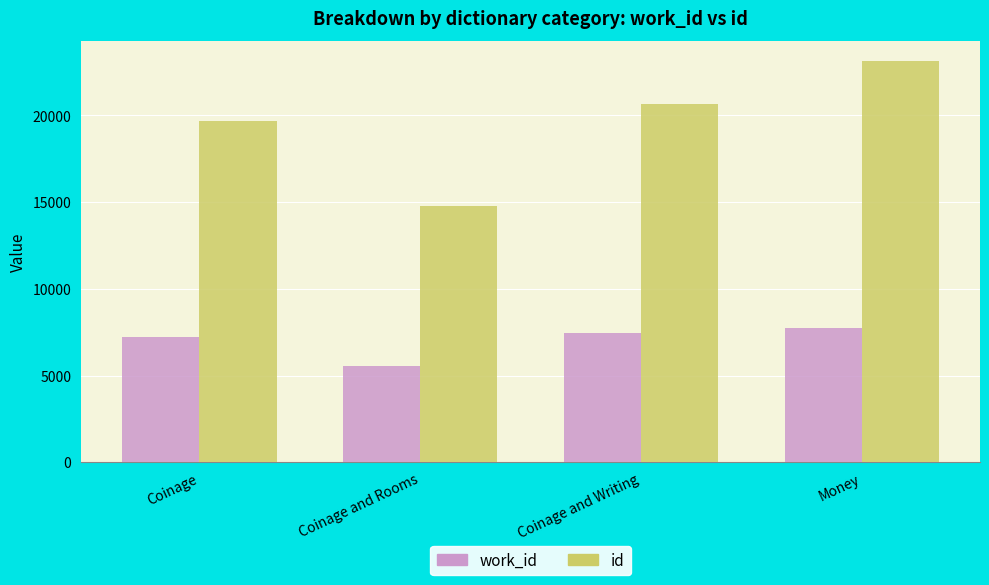

Reading left to right, what are all the values shown in this chart?

work_id: 7212	5532	7439	7748
id: 19674	14799	20646	23136